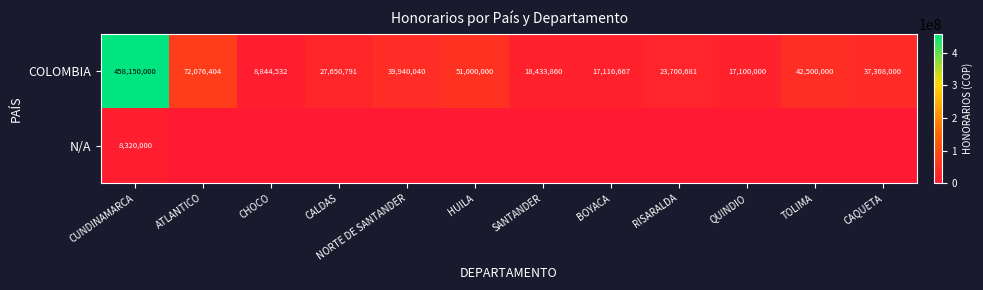

Which has a higher value, CHOCO or RISARALDA?

RISARALDA